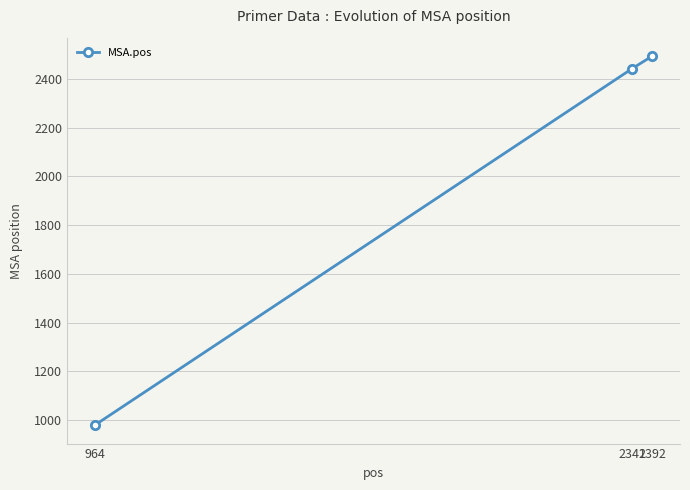

How many data points does each series have?

3